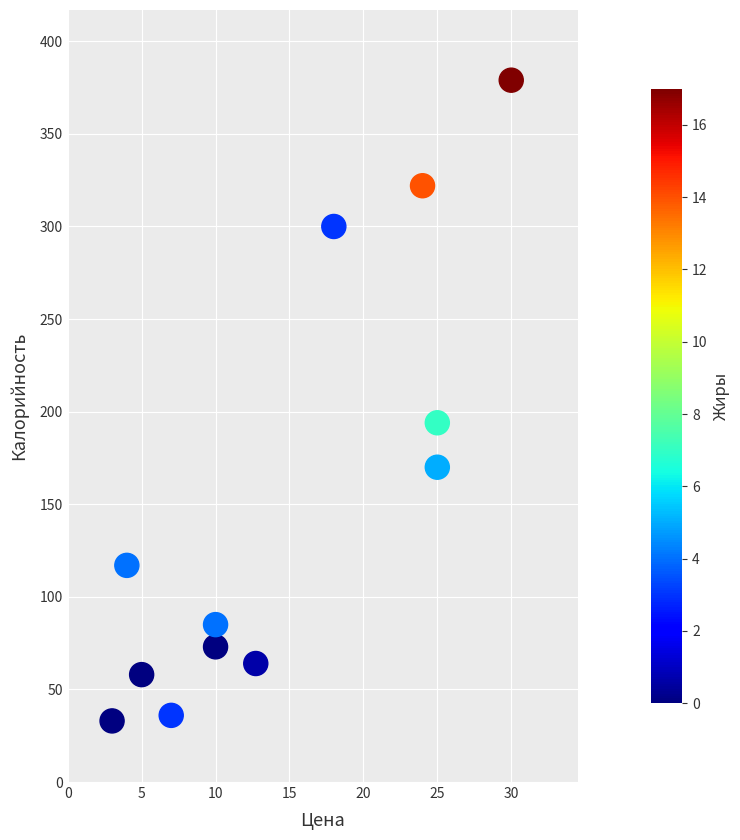

What is the range of Y values (max minus min)?

346